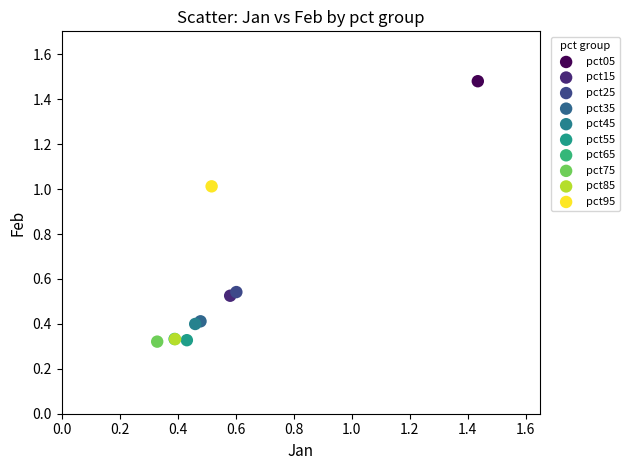

What are all the series names shown in the legend?

pct05, pct15, pct25, pct35, pct45, pct55, pct65, pct75, pct85, pct95